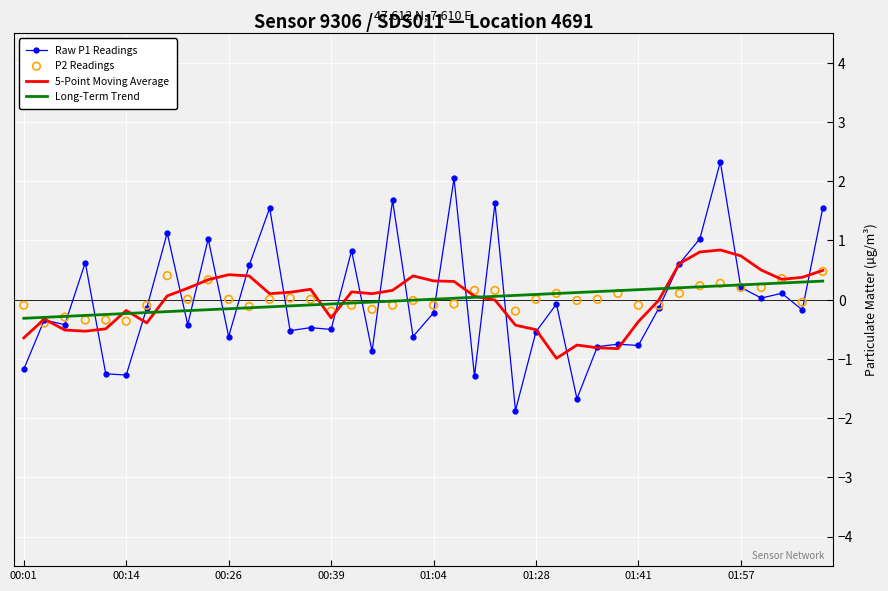

Which series has the widest spread of Y values?

Raw P1 Readings